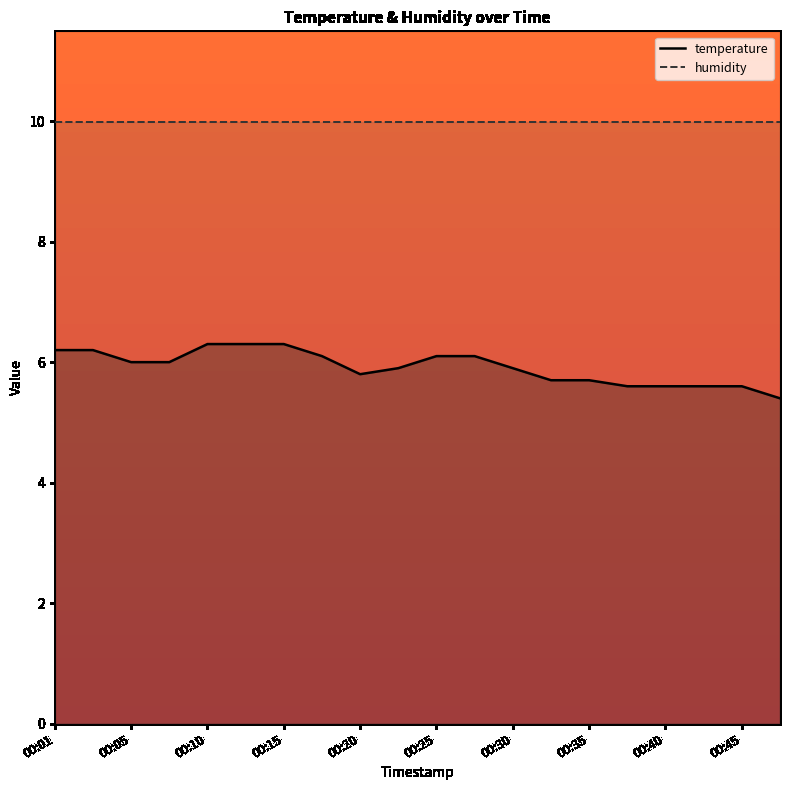

Is it true that humidity equals 10.0 at 00:05?

True